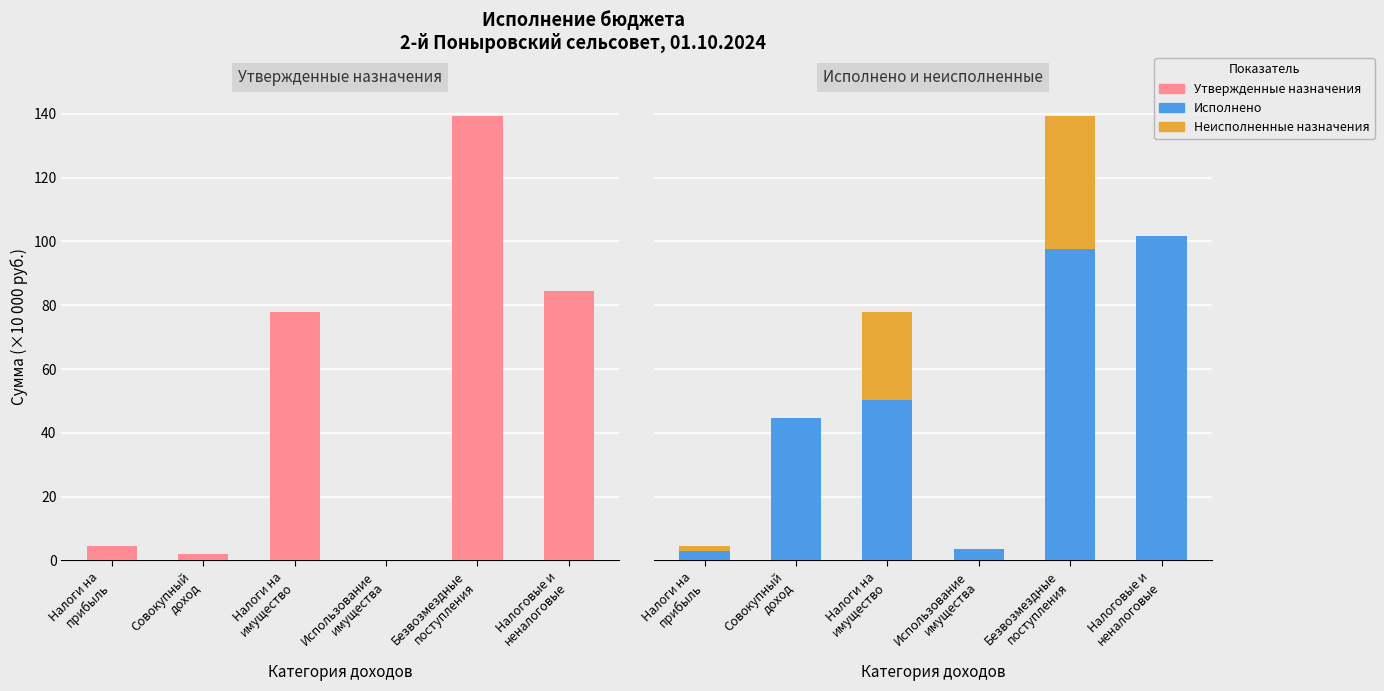

Between Налоги на
прибыль and Налоги на
имущество, which series saw the biggest shift?

Утвержденные назначения